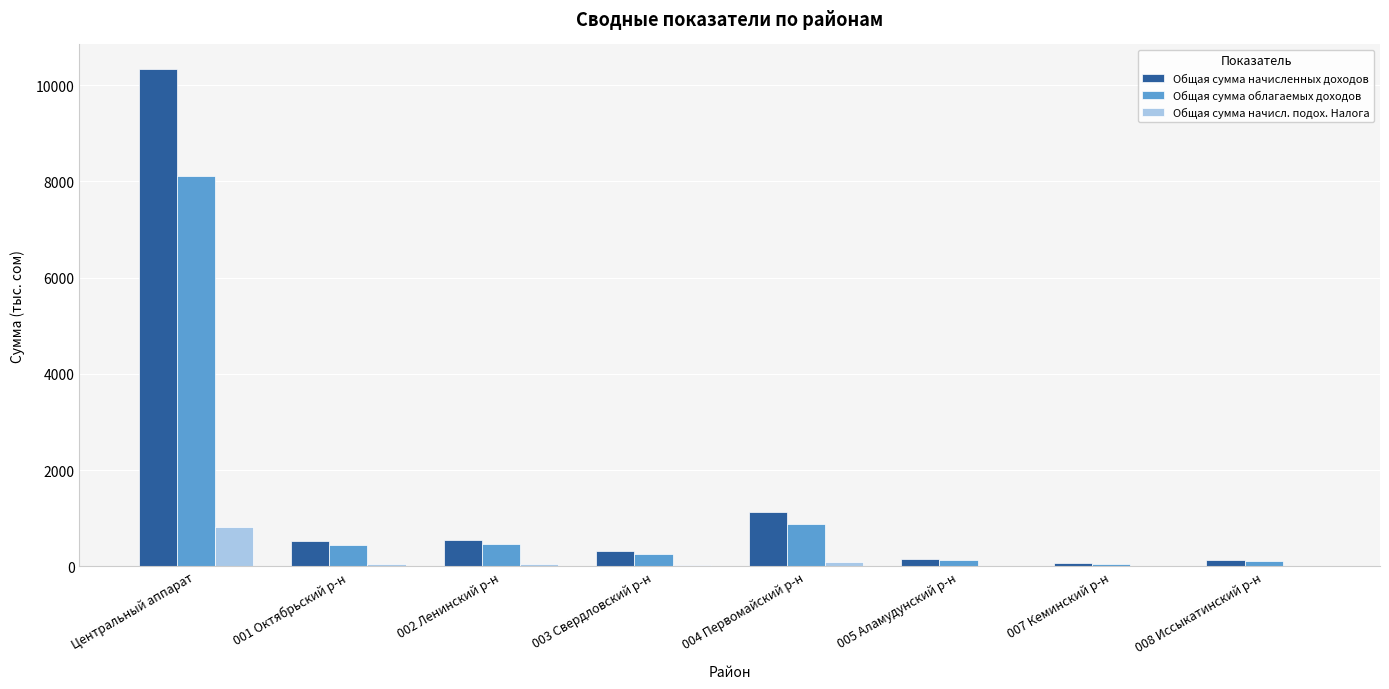

What is the sum of the Общая сумма начисл. подох. Налога values at 004 Первомайский р-н and 005 Аламудунский р-н?

104.3